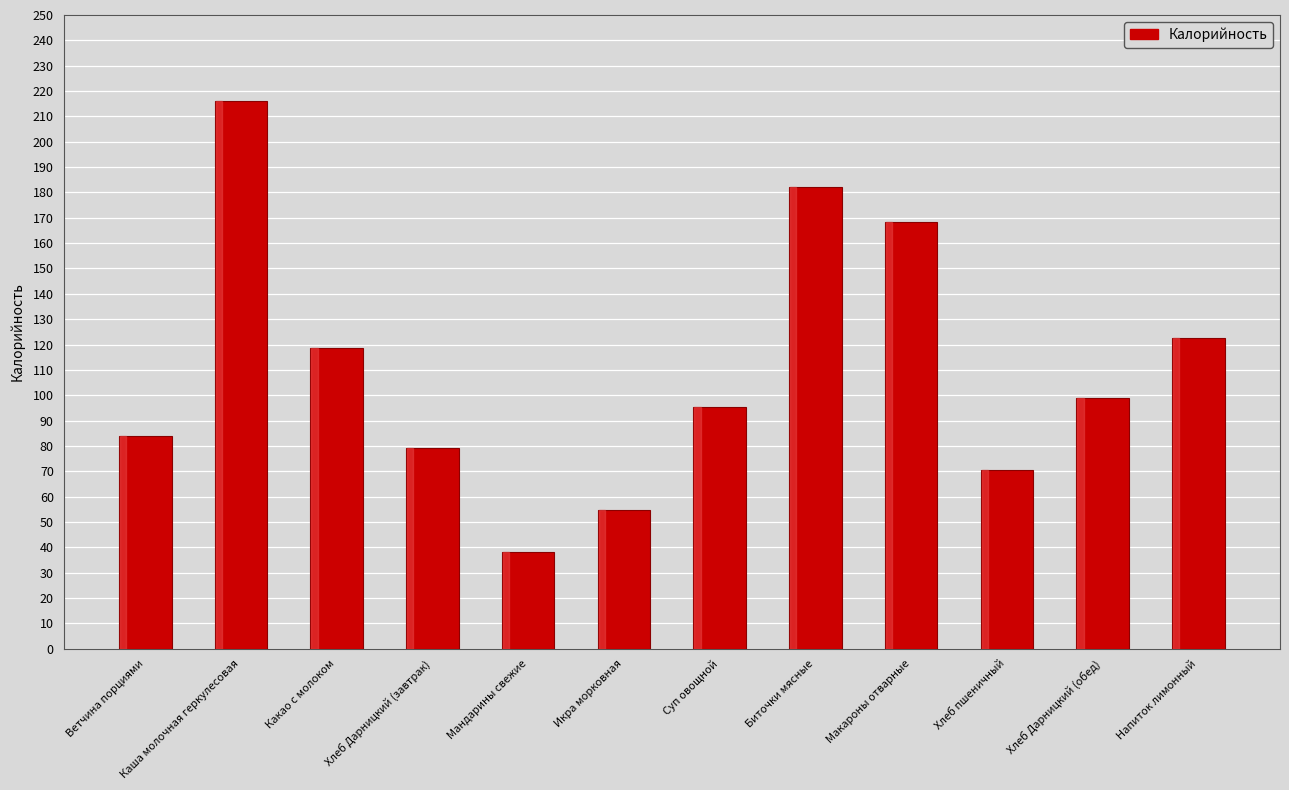

Rank the categories by value from lowest to highest.

Мандарины свежие, Икра морковная, Хлеб пшеничный, Хлеб Дарницкий (завтрак), Ветчина порциями, Суп овощной, Хлеб Дарницкий (обед), Какао с молоком, Напиток лимонный, Макароны отварные, Биточки мясные, Каша молочная геркулесовая